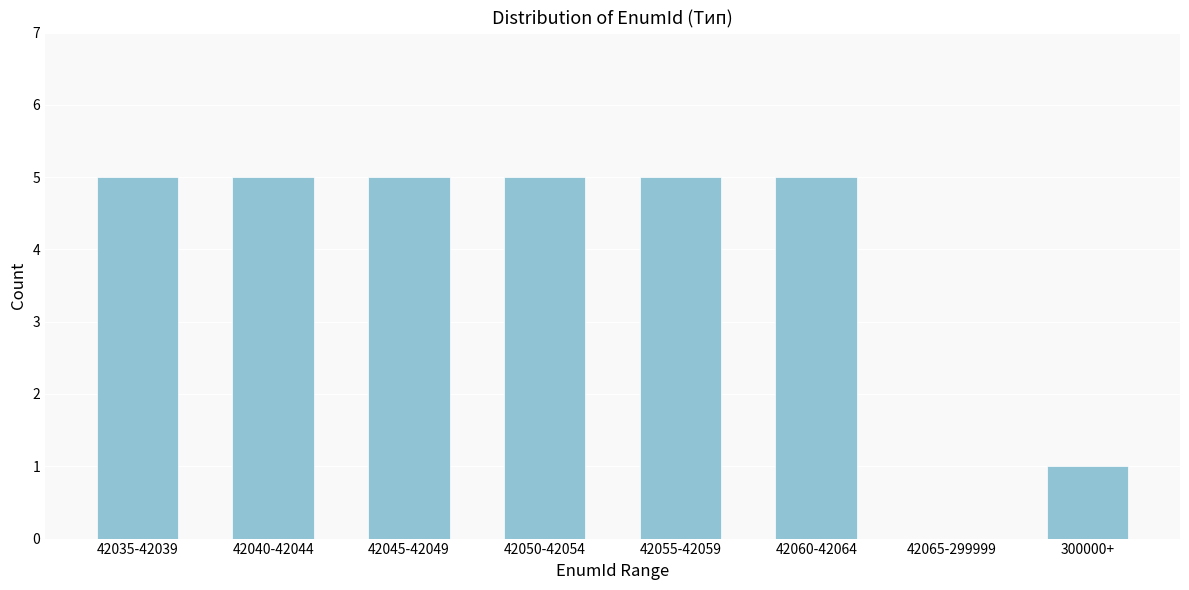

Reading right to left, extract all data points from this chart.

300000+=1	42065-299999=0	42060-42064=5	42055-42059=5	42050-42054=5	42045-42049=5	42040-42044=5	42035-42039=5